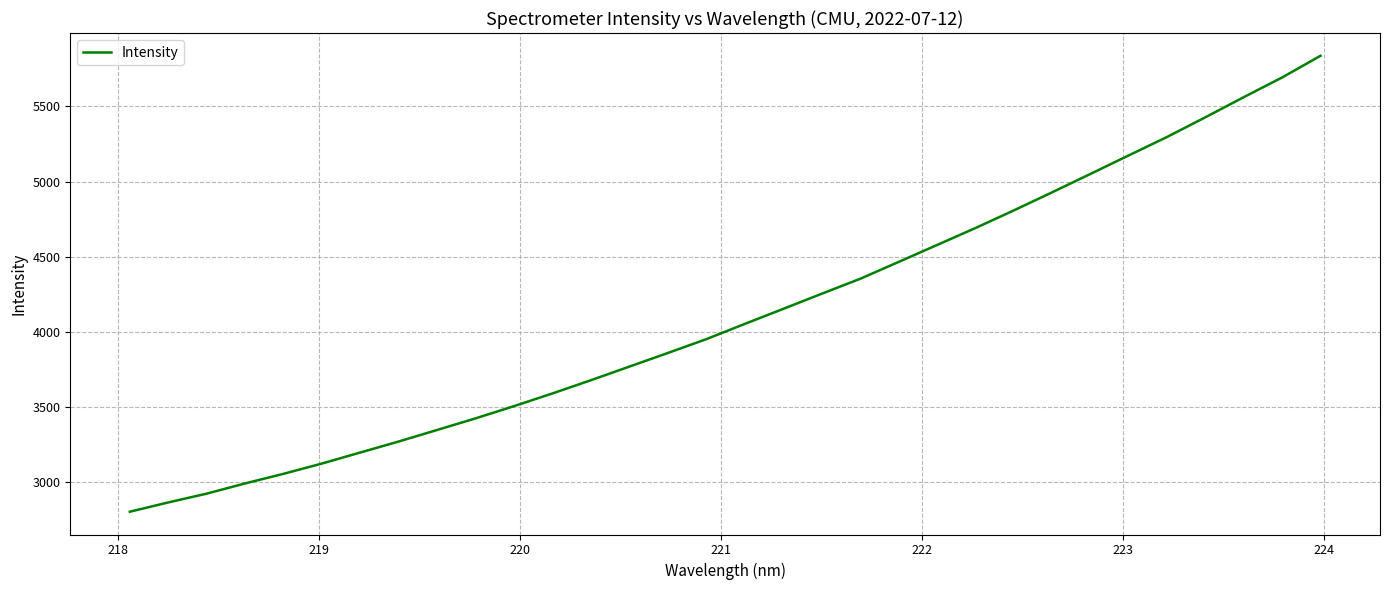

How many lines are shown in the chart?

1